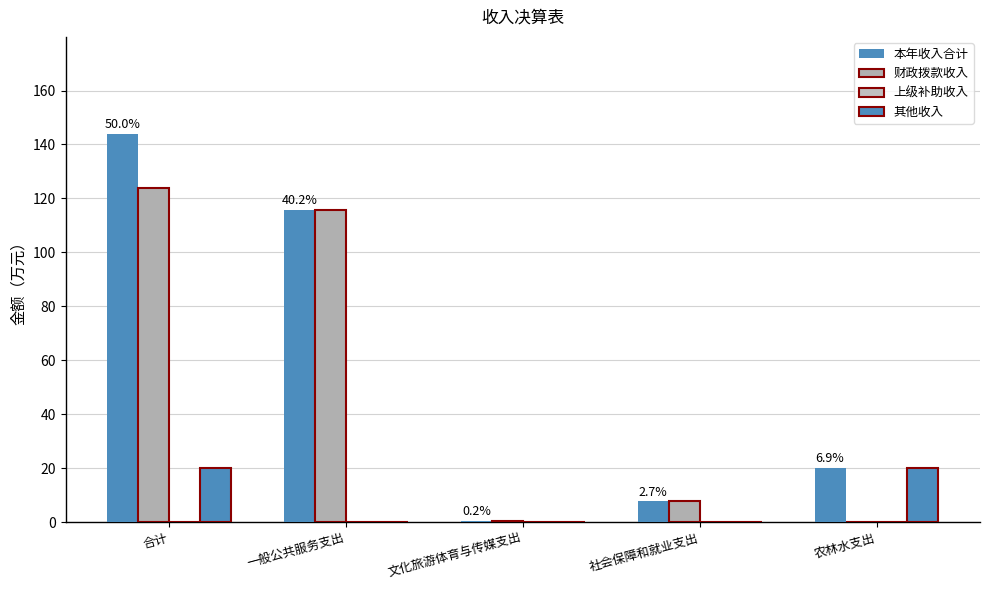

How many series are shown in this chart?

3